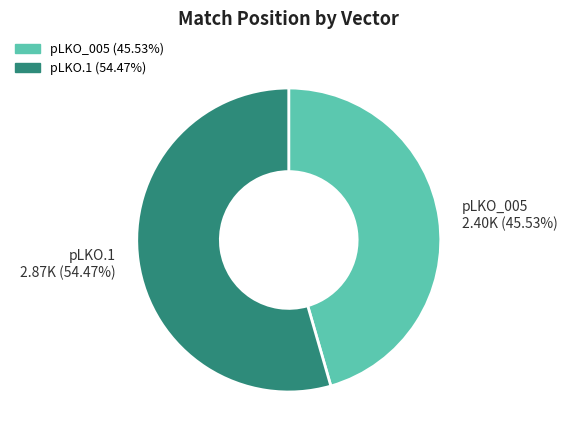

To the nearest percent, what is the difference between the largest and smallest slice percentages?

9%